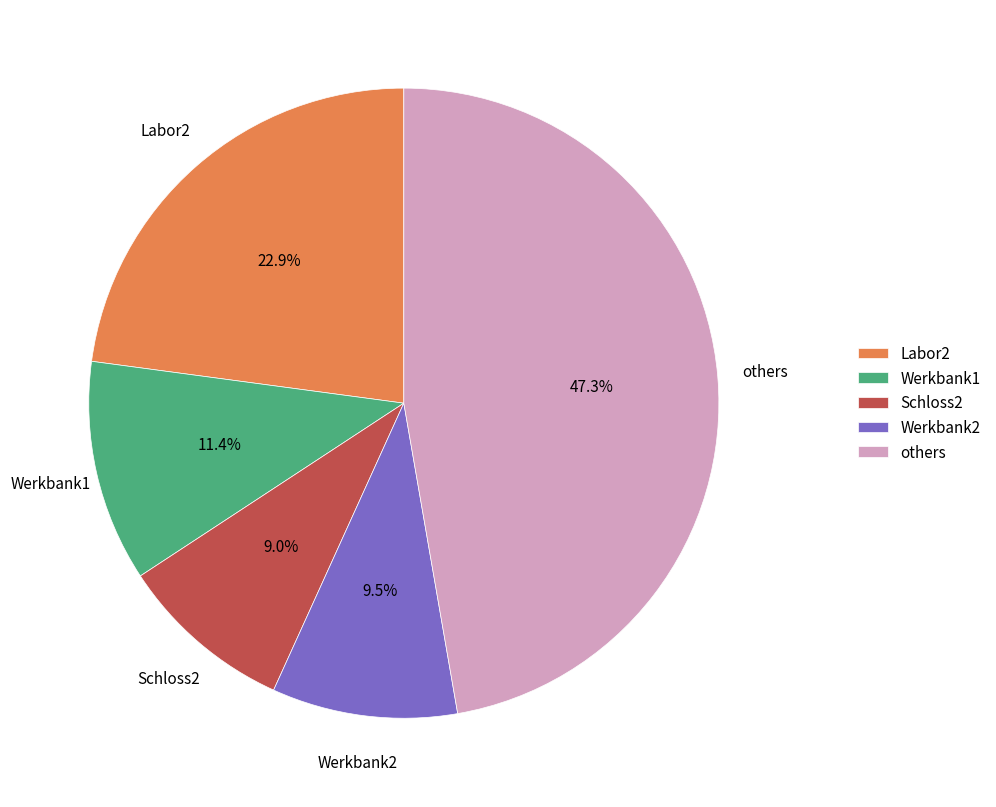

Between others and Schloss2, which is larger?

others